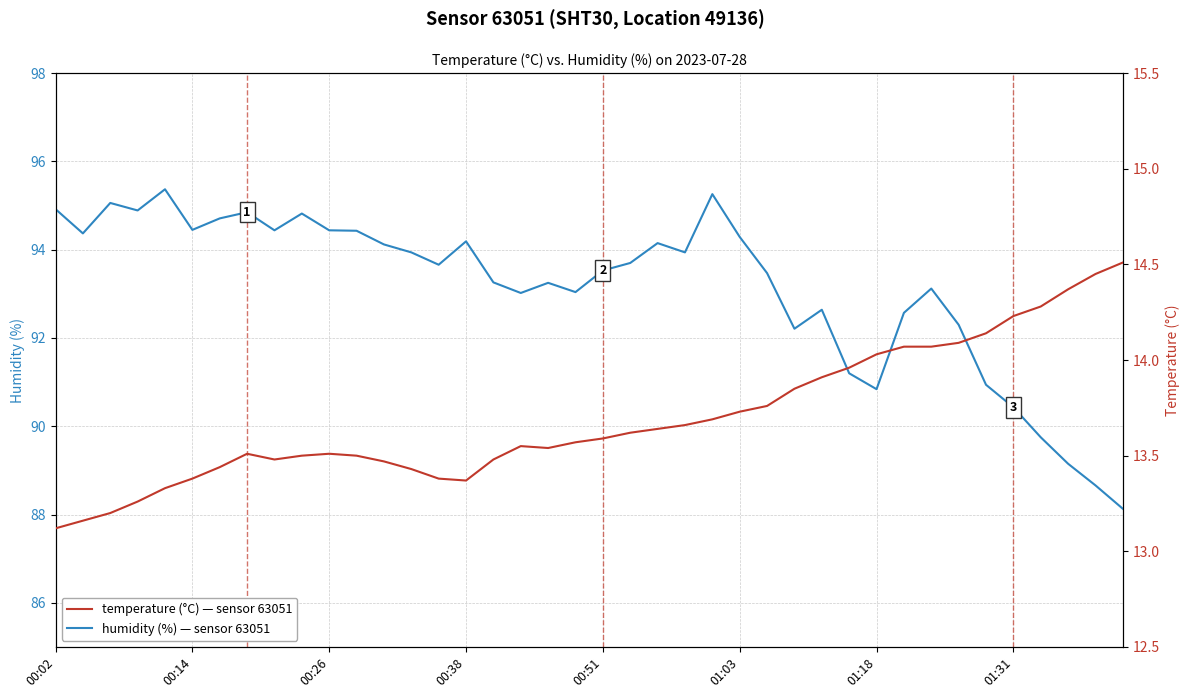

What value does the temperature series have at 16?

13.5